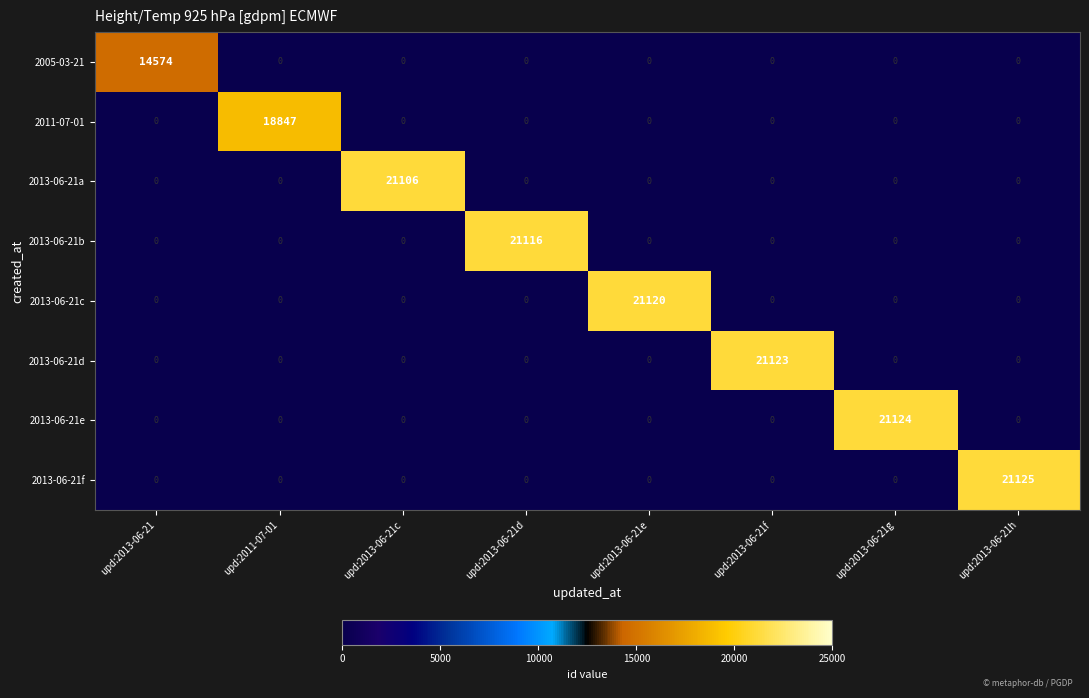

List the series in order of their peak value, highest first.

2013-06-21f, 2013-06-21e, 2013-06-21d, 2013-06-21c, 2013-06-21b, 2013-06-21a, 2011-07-01, 2005-03-21